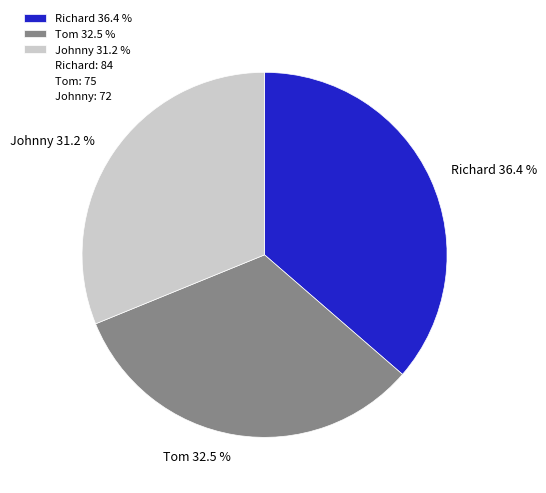

The Richard slice represents 36% of the pie. True or false?

True